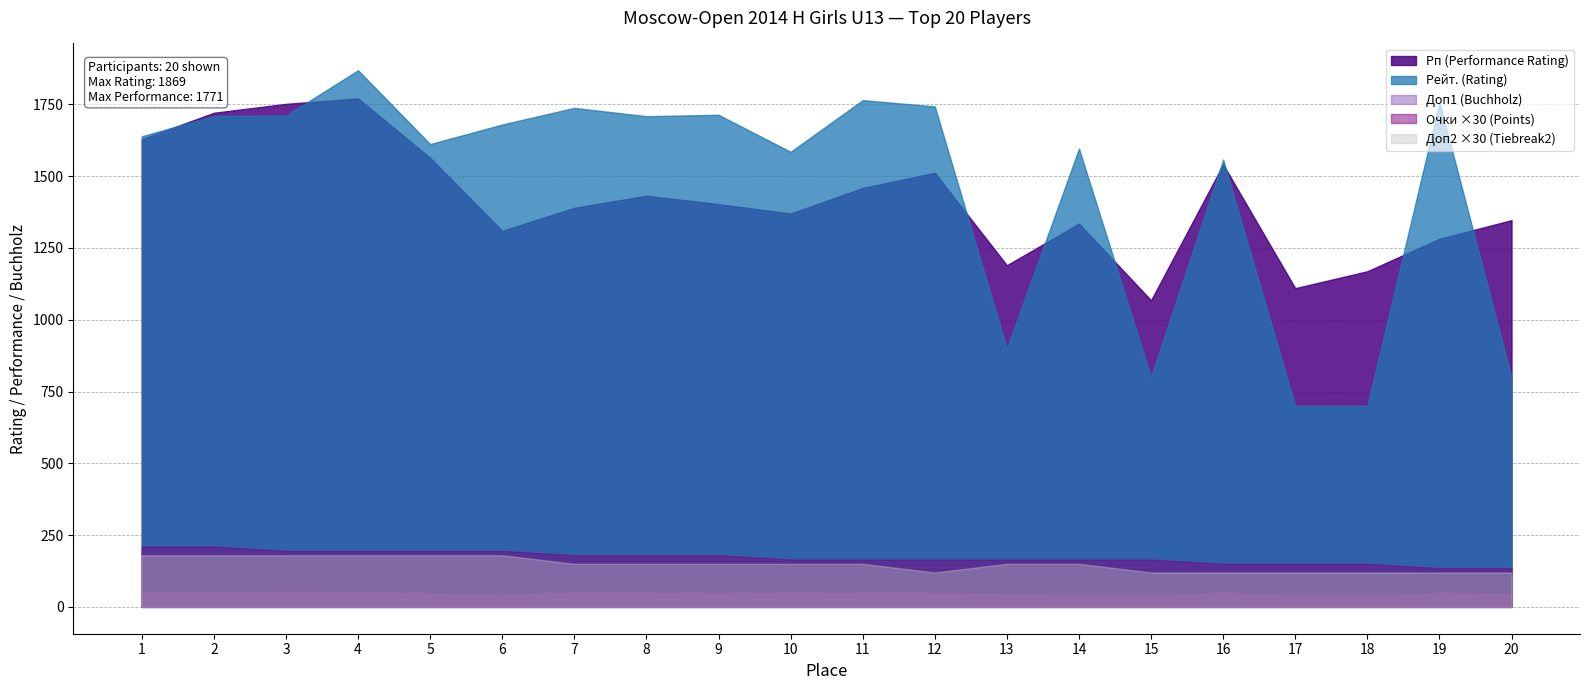

True or false: Доп2 (Tiebreak2) and Рейт. (Rating) intersect in this chart.

False